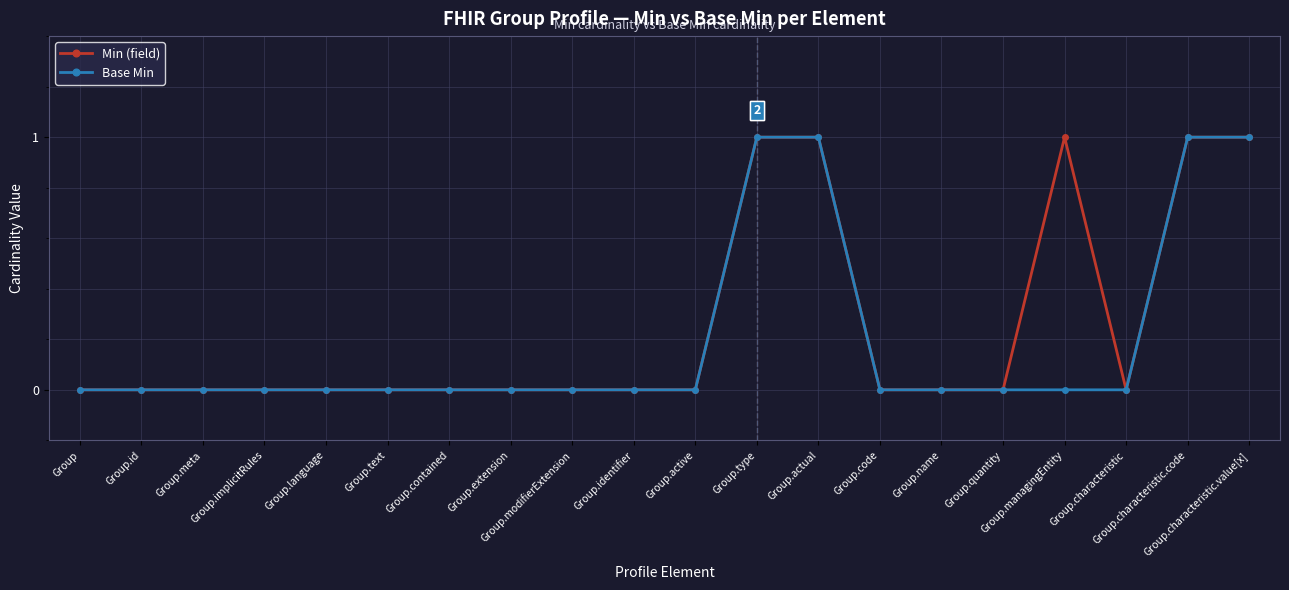

In Min (field), how many points are higher than both neighbors (excluding endpoints)?

1